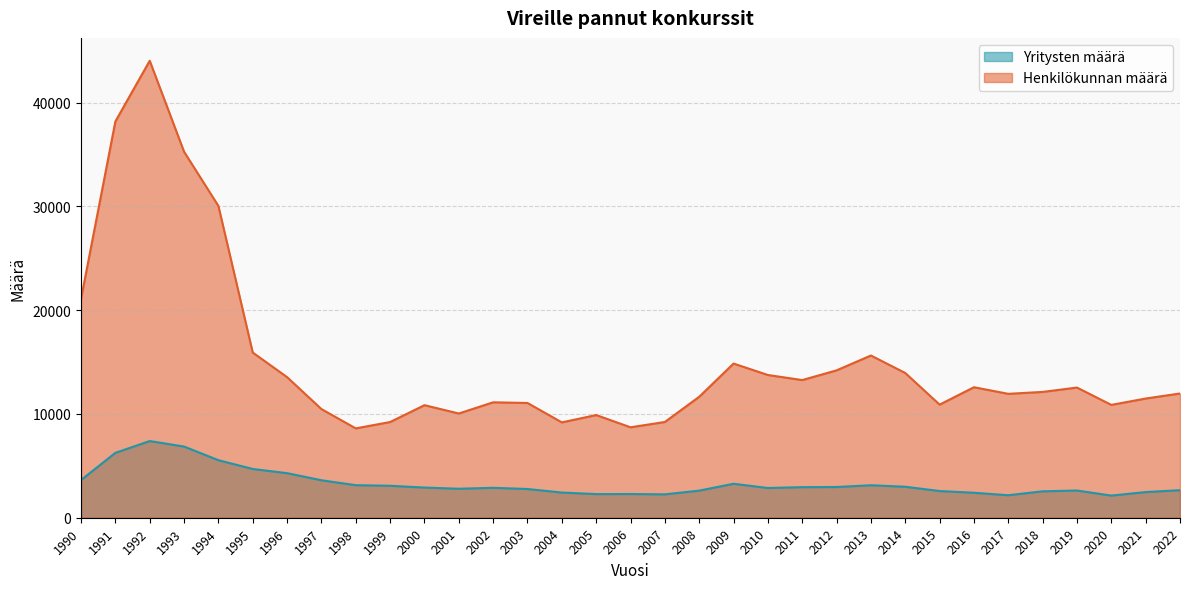

List the series in order of their overall mean, lowest first.

Yritysten määrä, Henkilökunnan määrä